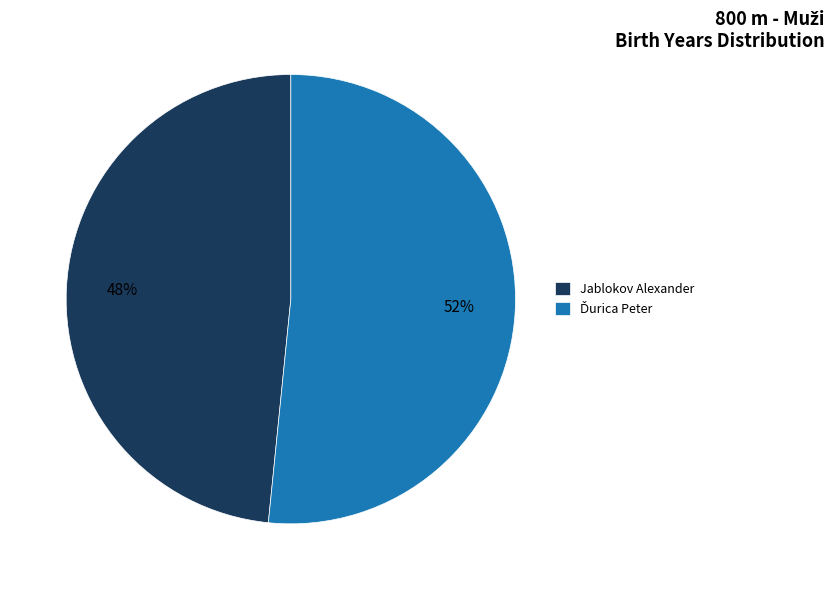

The Jablokov Alexander slice represents 56% of the pie. True or false?

False